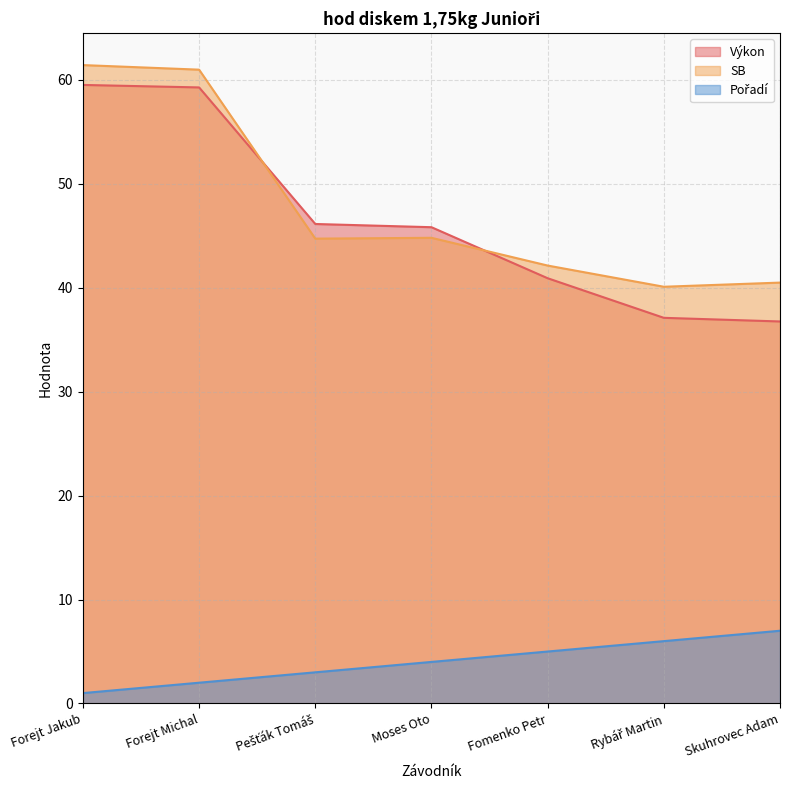

How many Pořadí values are between 2 and 6?

5